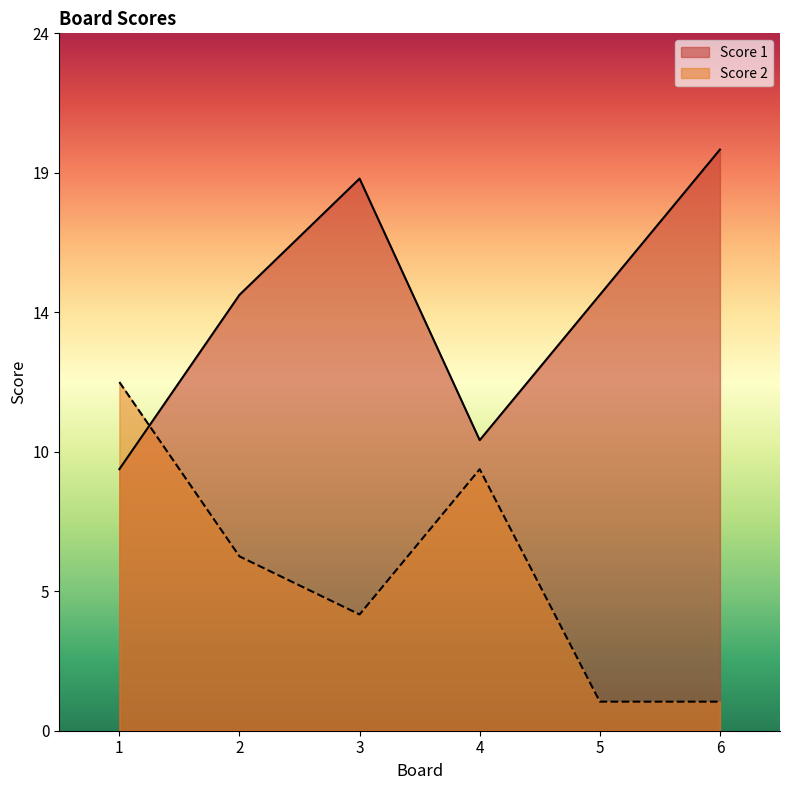

What is the value of the Score 2 point at the 1st from the left?

12